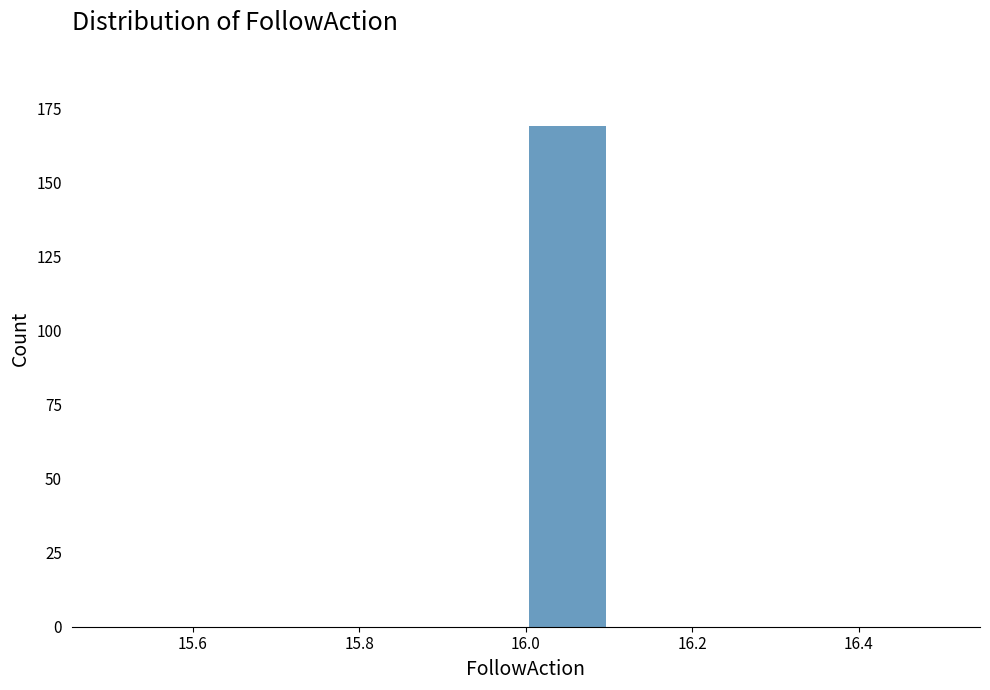

Which range on the x-axis has the tallest bar?

16.0 to 16.1